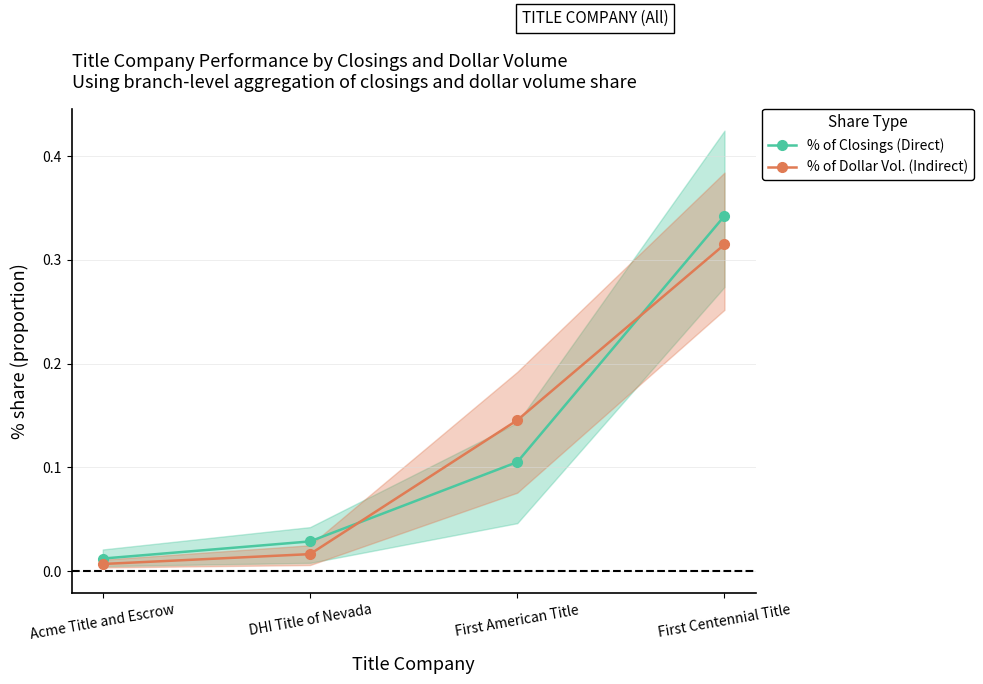

Which series ends up on top after the final intersection of % of Dollar Vol. (Indirect) and % of Closings (Direct)?

% of Closings (Direct)